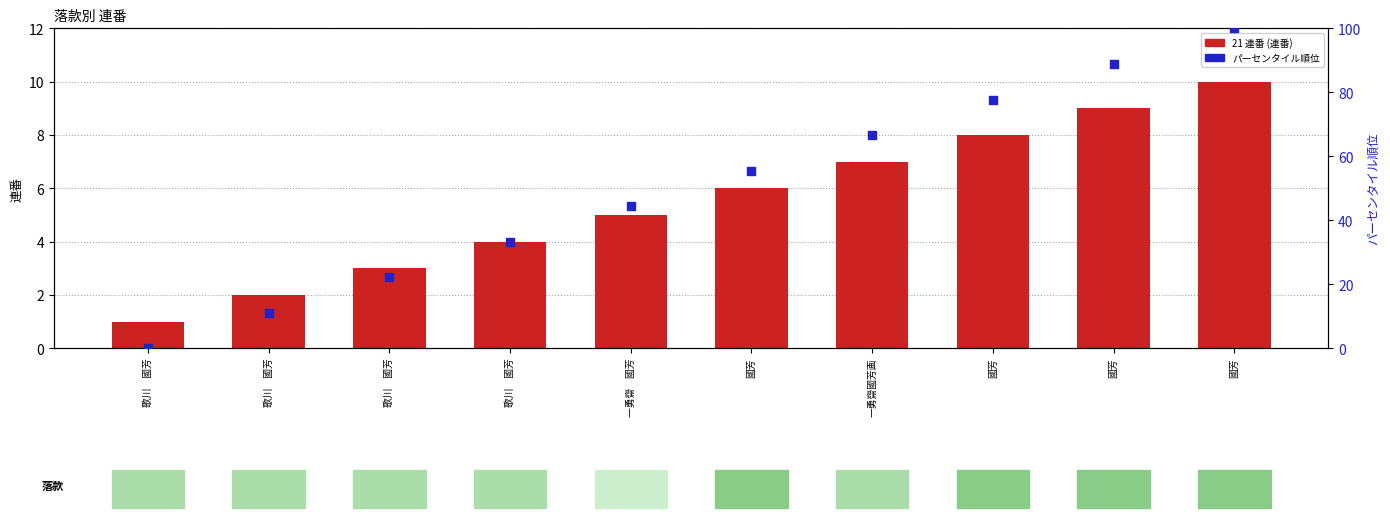

Which series reaches the minimum Y coordinate?

パーセンタイル順位